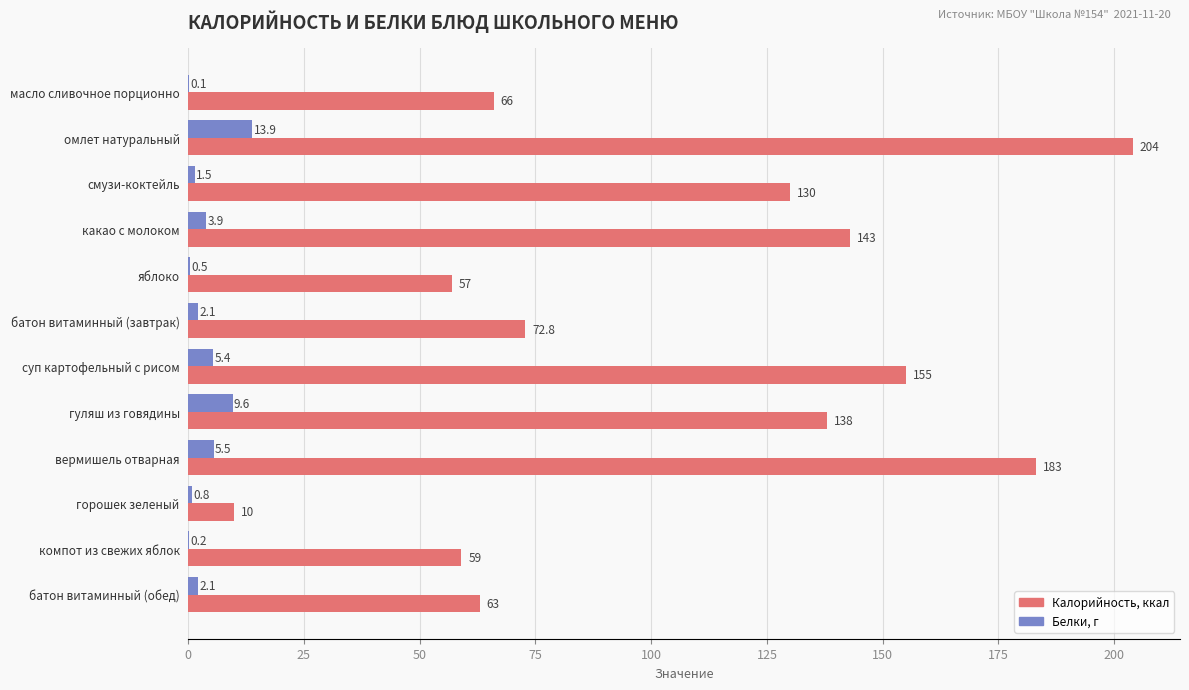

How many categories are shown in the chart?

12